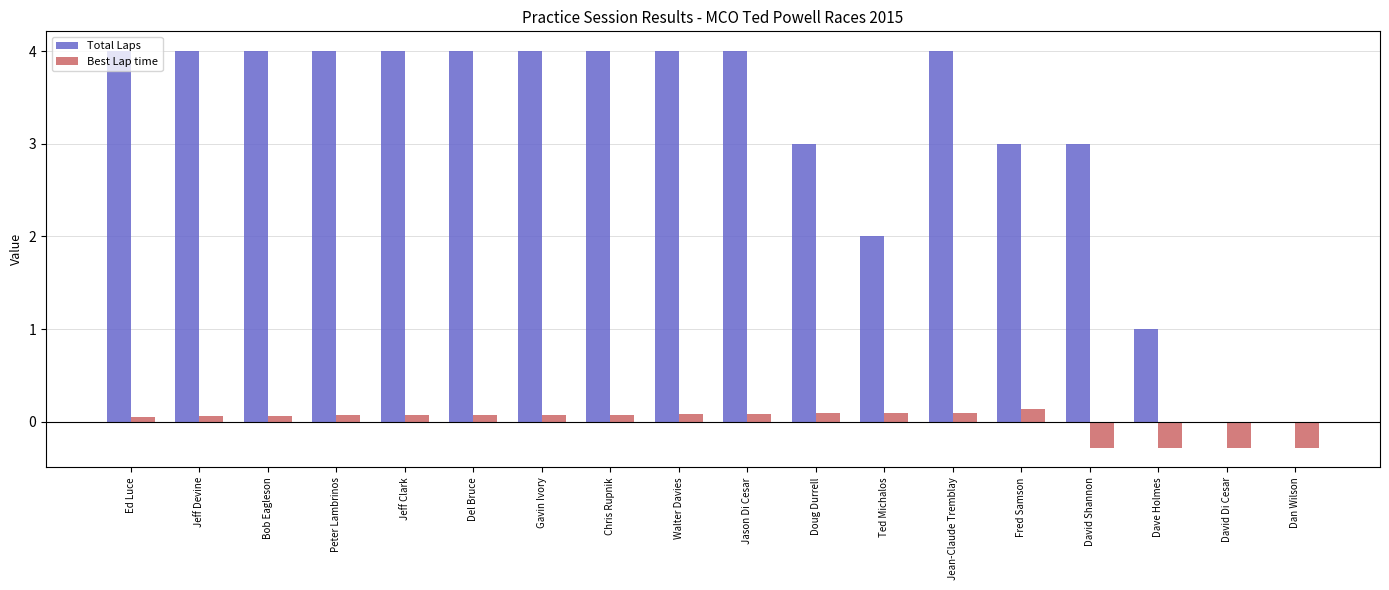

Reading left to right, what are all the values shown in this chart?

Total Laps: 4.0	4.0	4.0	4.0	4.0	4.0	4.0	4.0	4.0	4.0	3.0	2.0	4.0	3.0	3.0	1.0	0.0	0.0
Best Lap time: 0.1	0.1	0.1	0.1	0.1	0.1	0.1	0.1	0.1	0.1	0.1	0.1	0.1	0.1	-0.3	-0.3	-0.3	-0.3